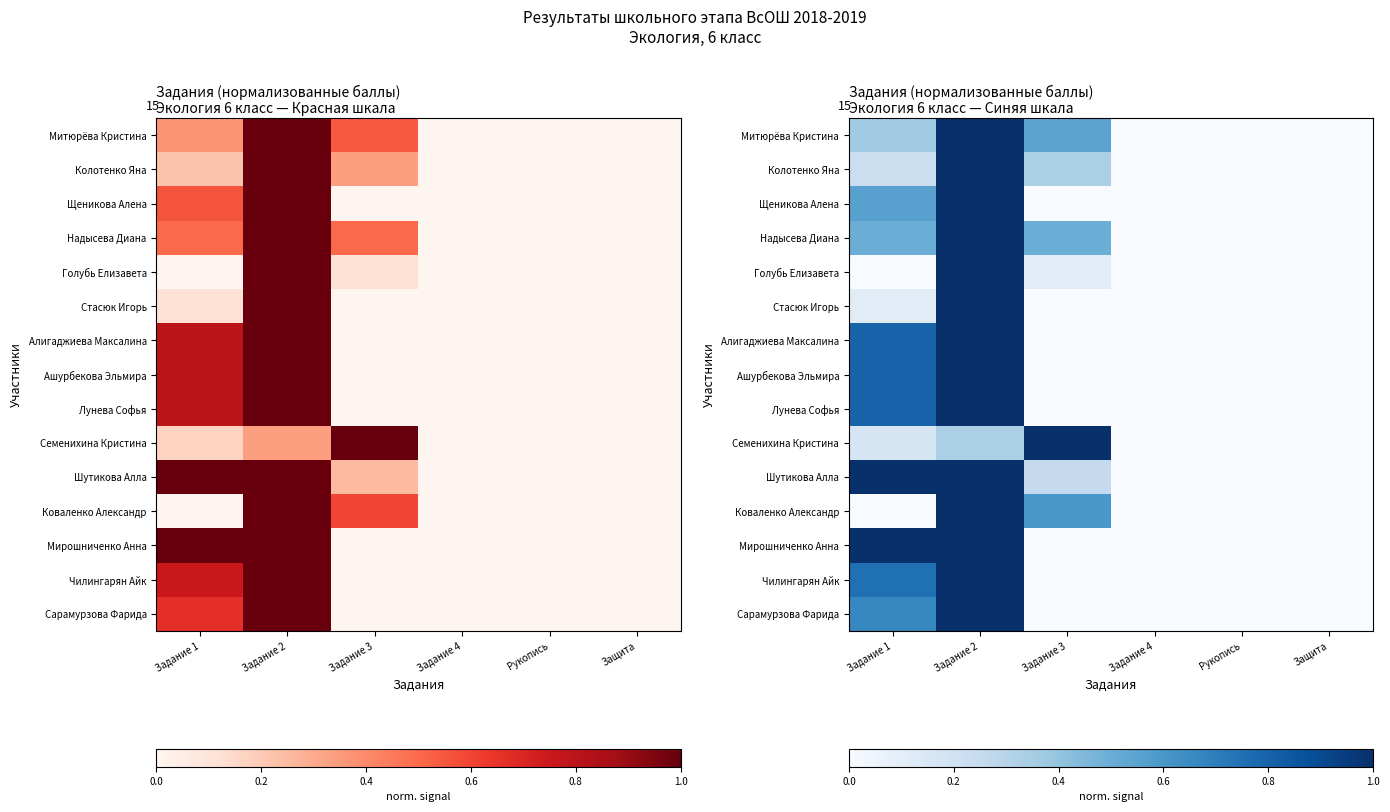

The value of Ашурбекова Эльмира at Защита is 0.0. True or false?

True